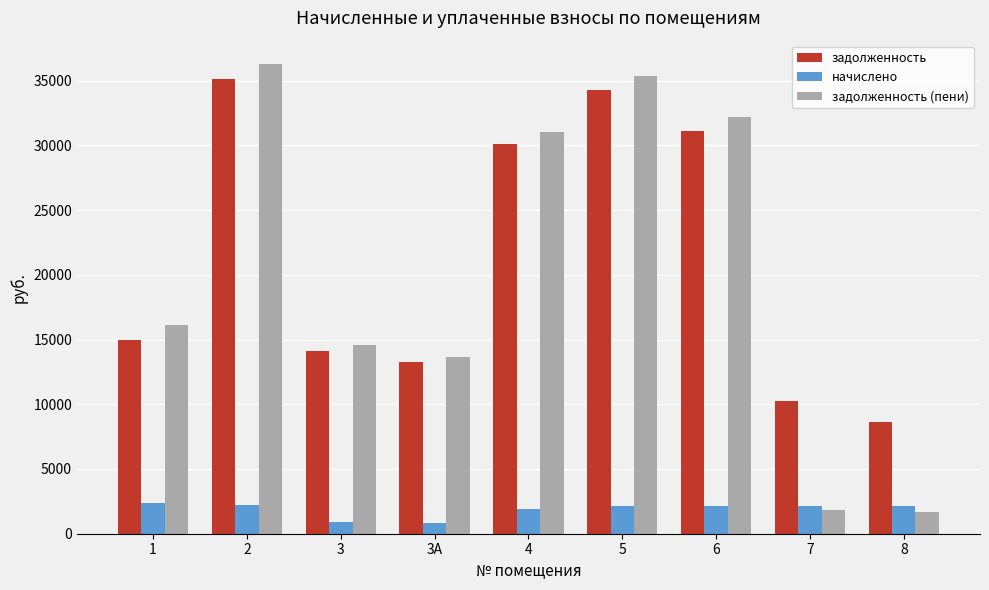

How many categories are shown in the chart?

9